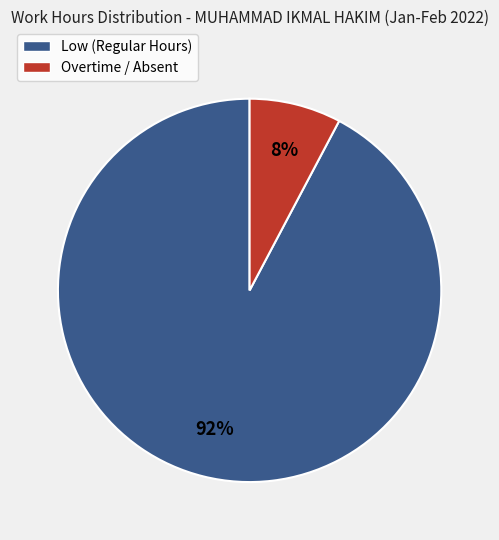

Is the sum of Low (Regular Hours) and Overtime / Absent greater than half?

Yes